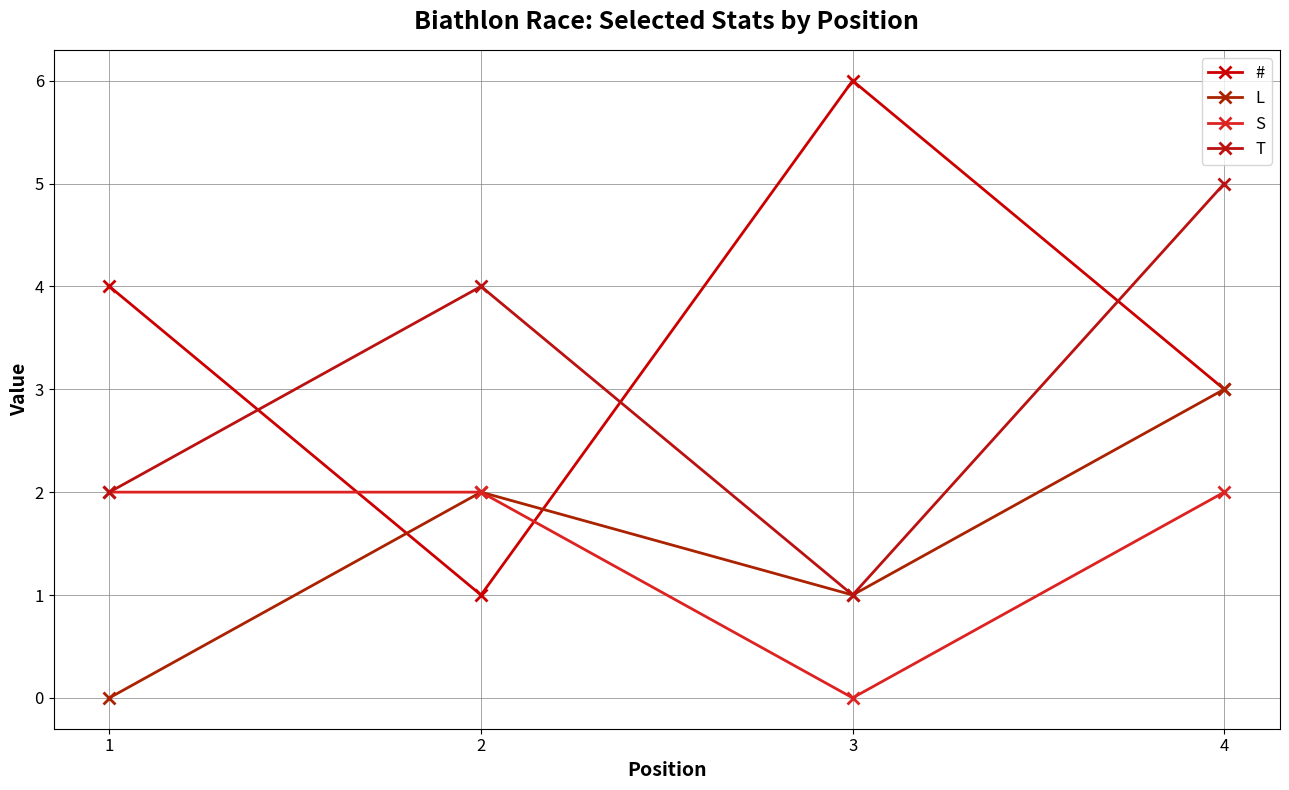

True or false: S and T intersect in this chart.

False